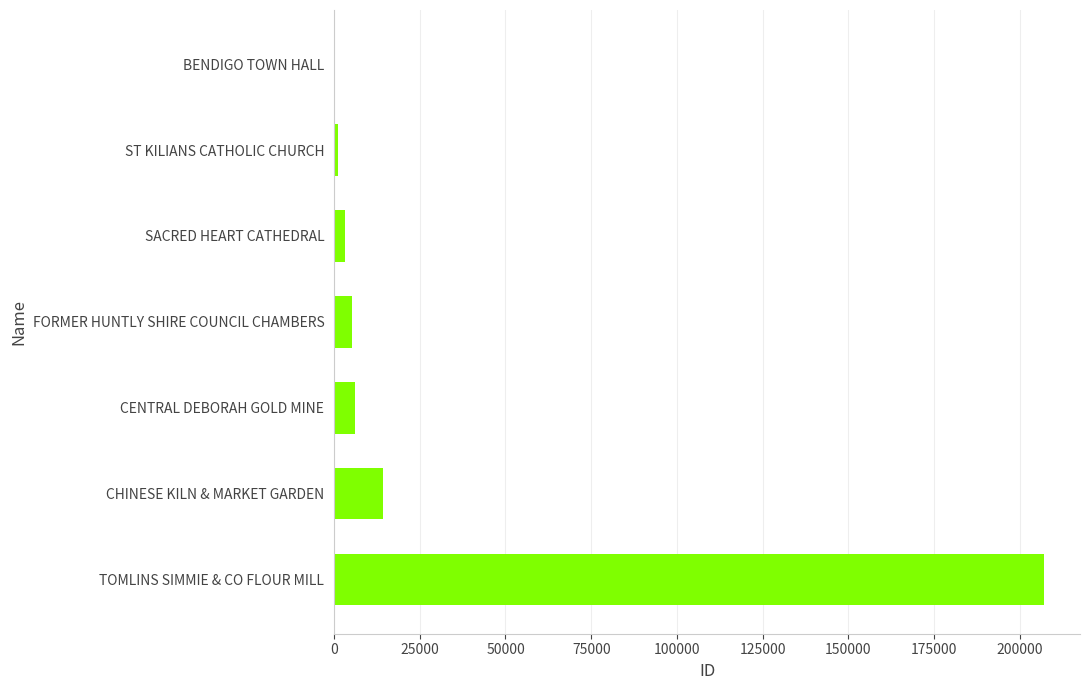

The value at CENTRAL DEBORAH GOLD MINE is 5996. True or false?

True